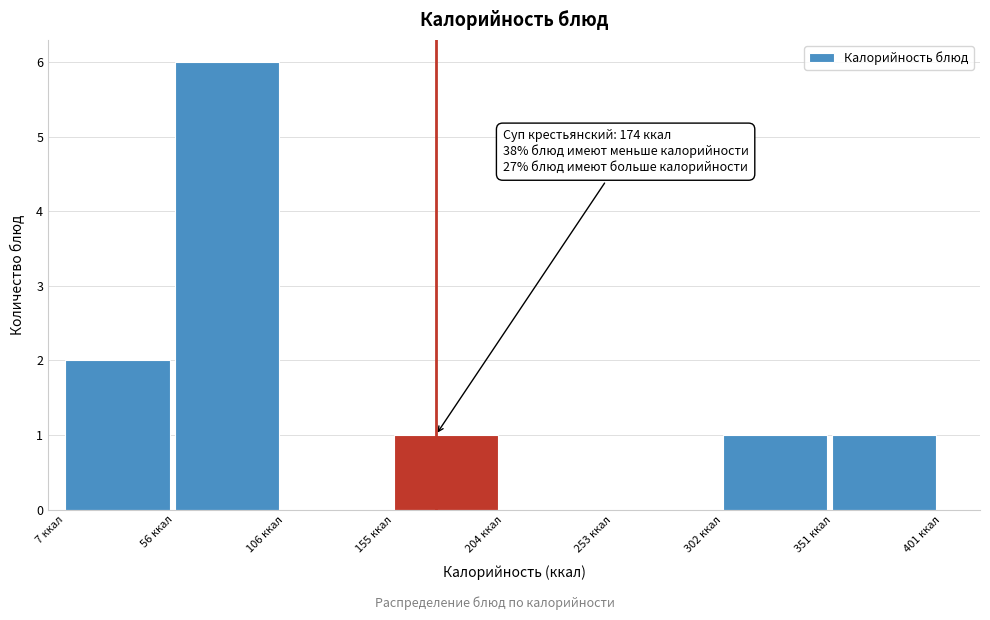

Which range on the x-axis has the tallest bar?

55 to 105